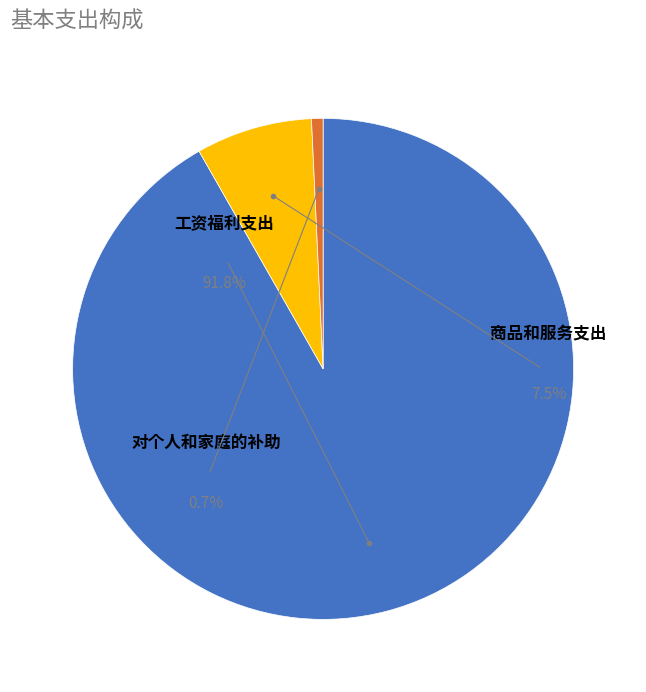

Is there any slice that represents more than half of the pie?

Yes